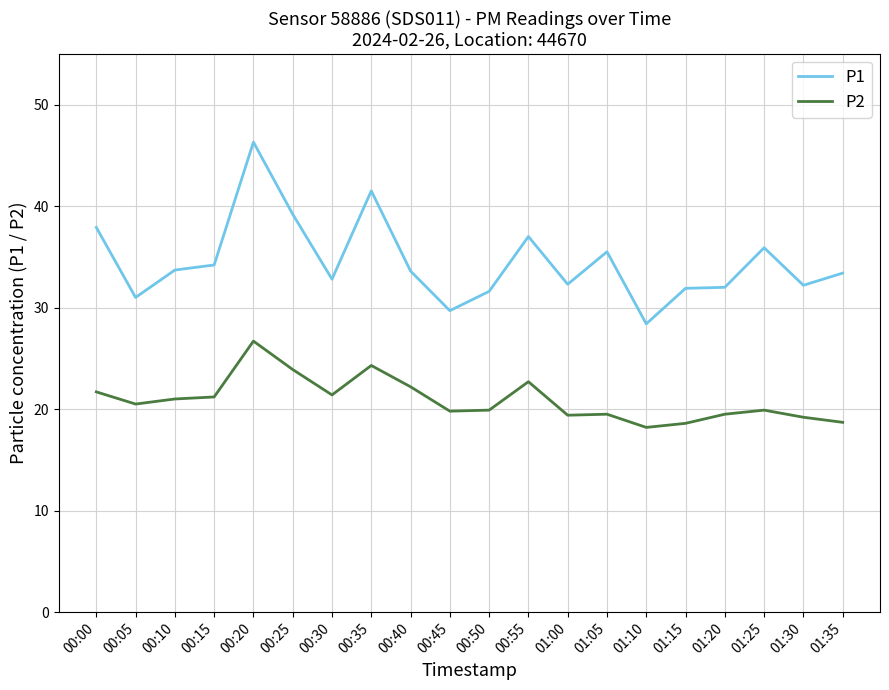

The value of P2 at 00:20 is 26.7. True or false?

True